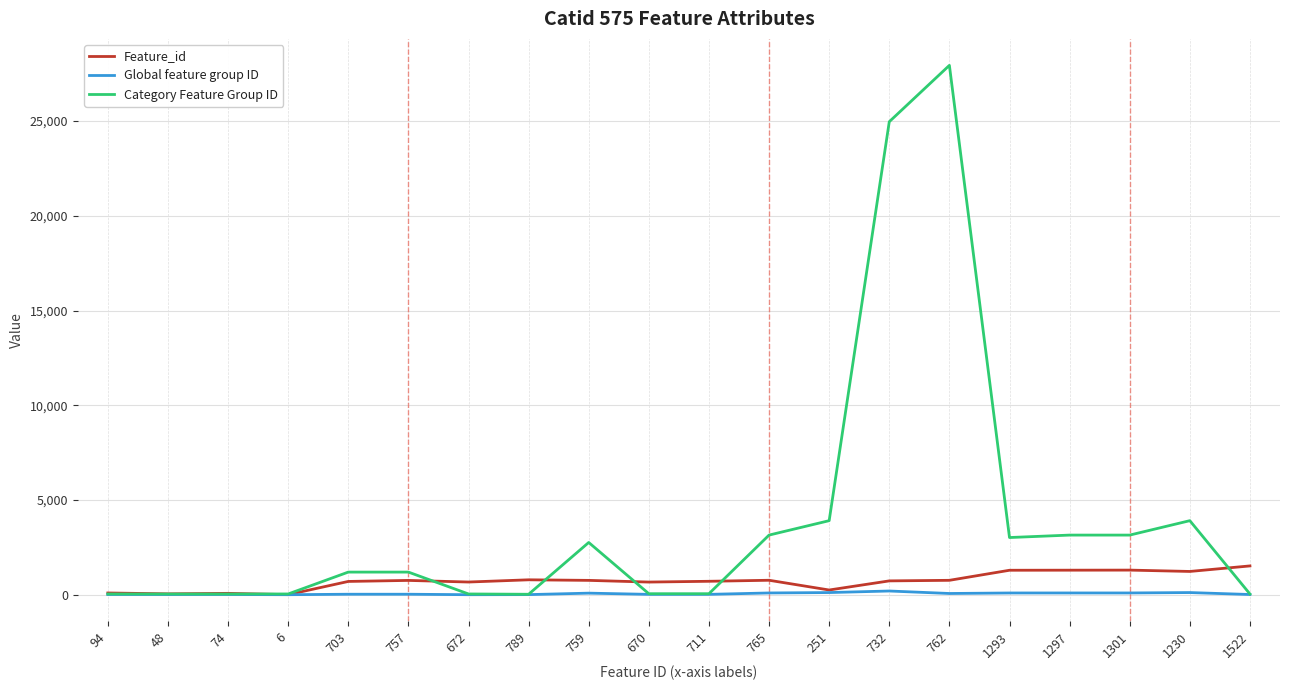

Rank the series by their maximum value, from highest to lowest.

Category Feature Group ID, Feature_id, Global feature group ID